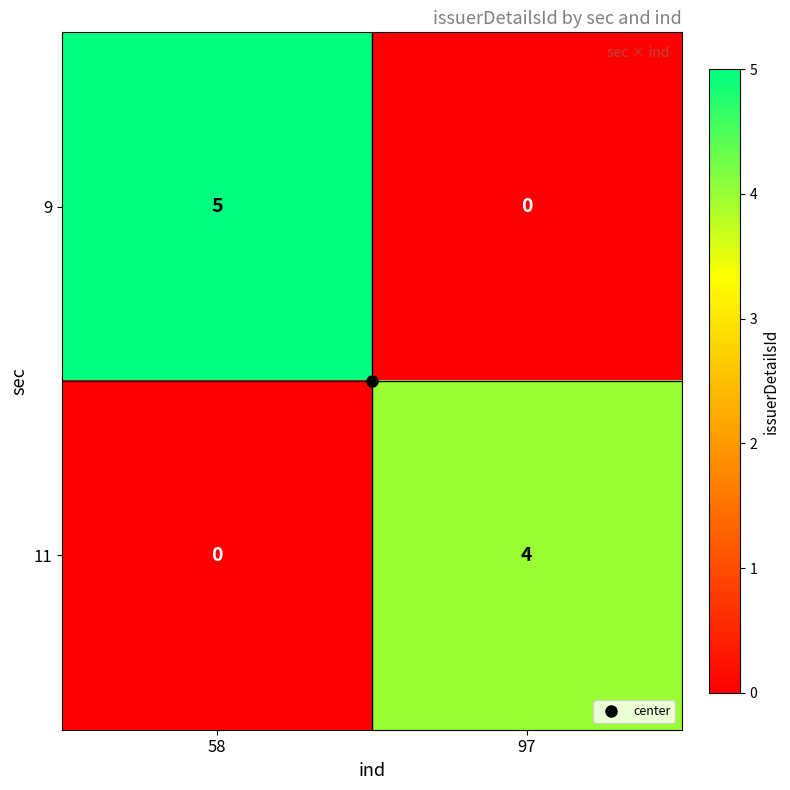

Is it true that 11 equals 1 at 97?

False